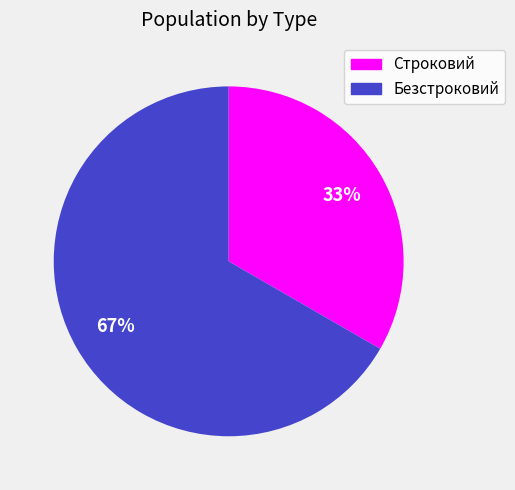

Which slice represents more than half of the pie?

Безстроковий